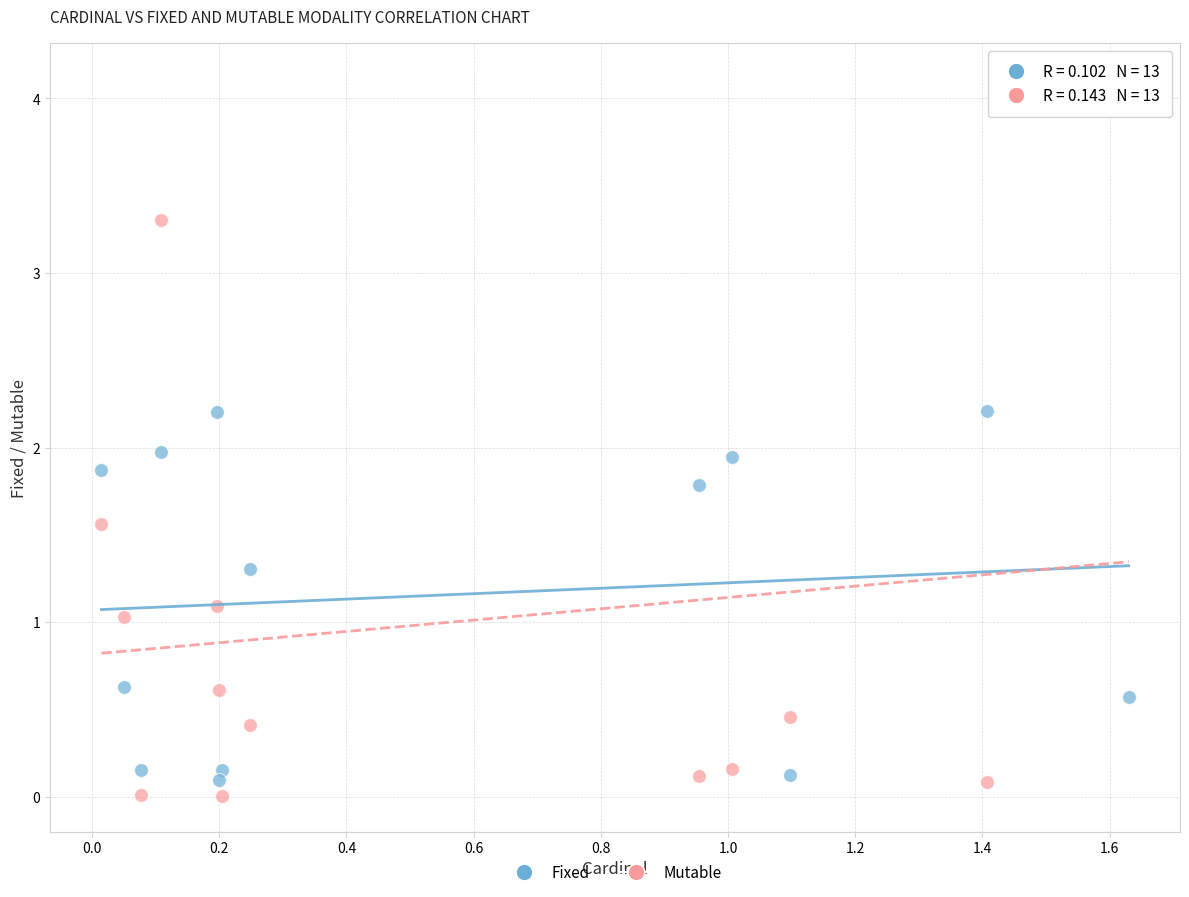

Which series has the widest spread of Y values?

Mutable